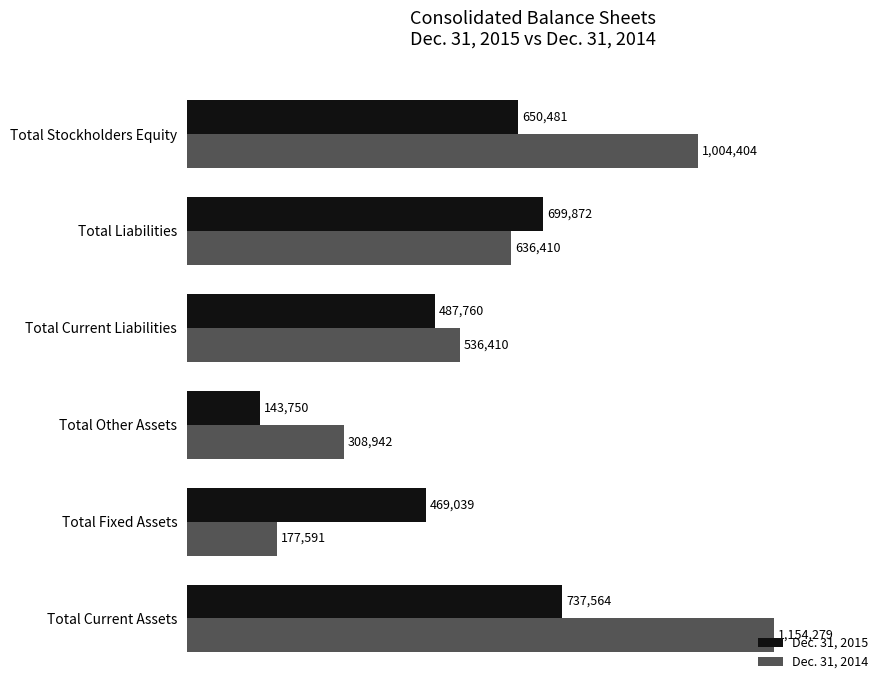

Which series has the largest range (max minus min)?

Dec. 31, 2014